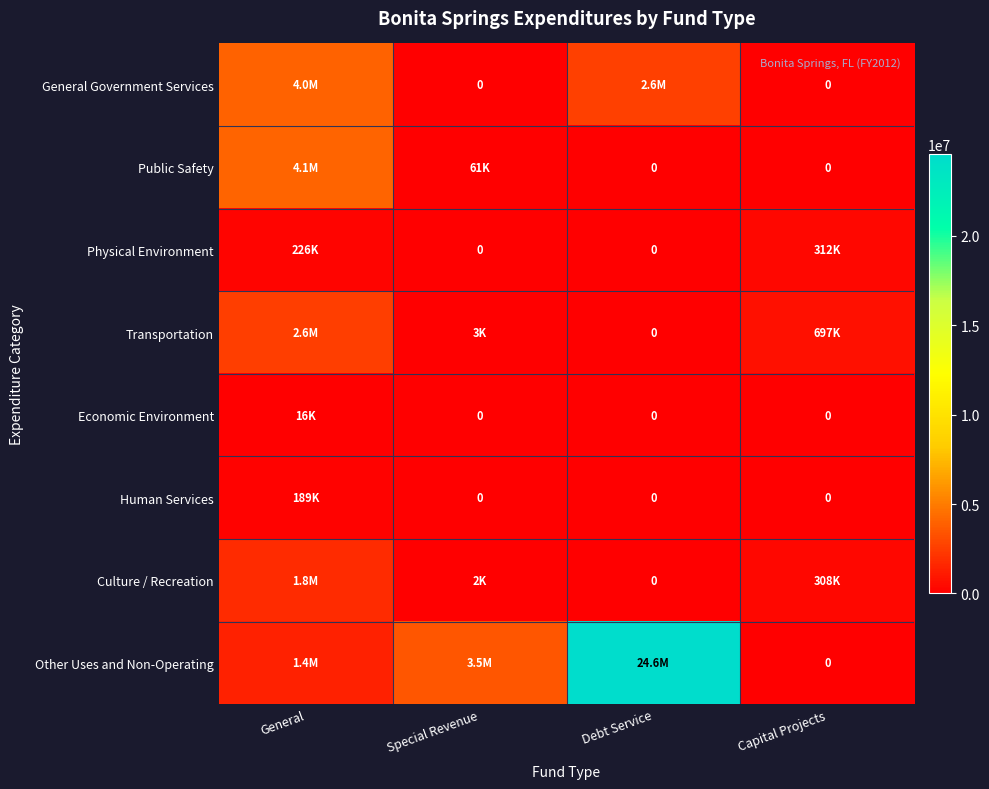

How many positive values does the Culture / Recreation series have?

3